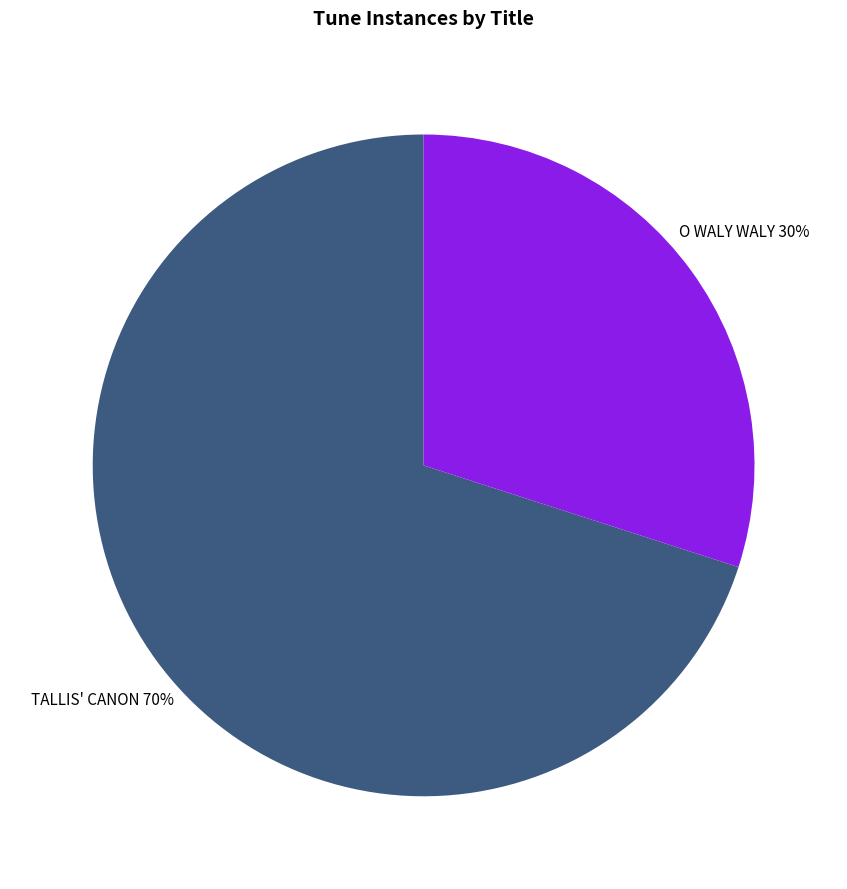

Combined, do O WALY WALY 30% and TALLIS' CANON 70% account for over 50%?

Yes